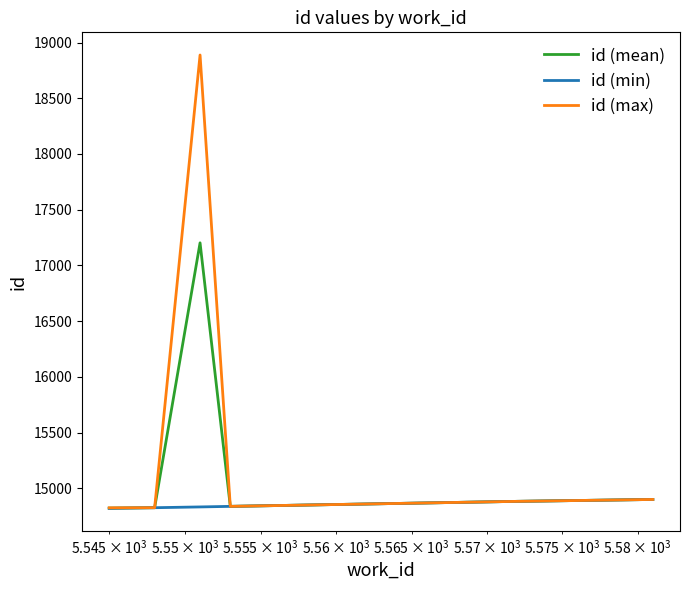

Which series has the largest total across all categories?

id (max)